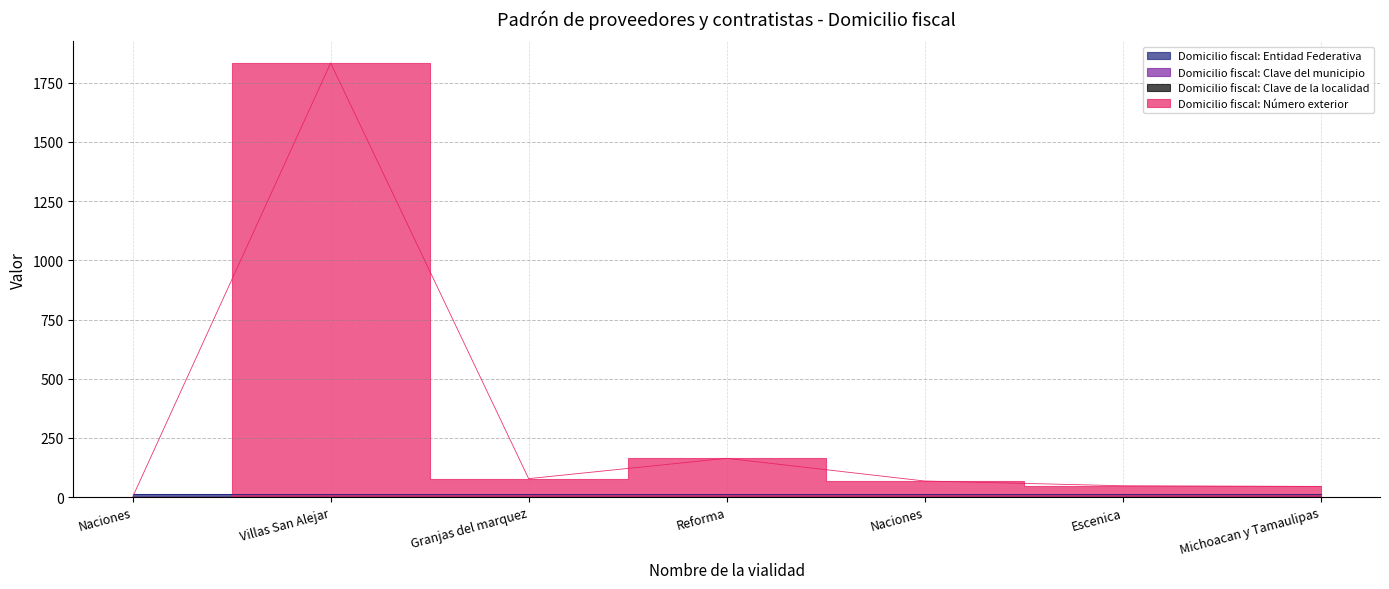

How many values in the Domicilio fiscal: Número exterior series are below 68?

3